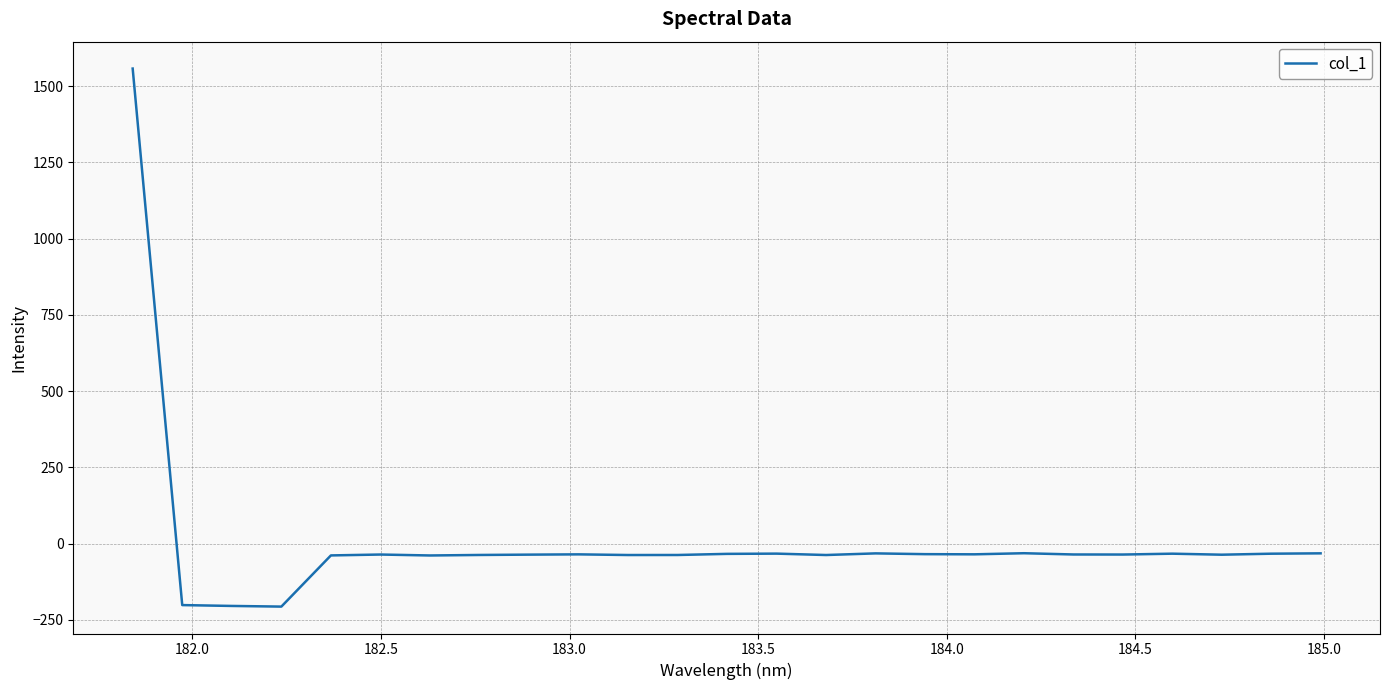

Is this an area chart (filled region under the line)?

No